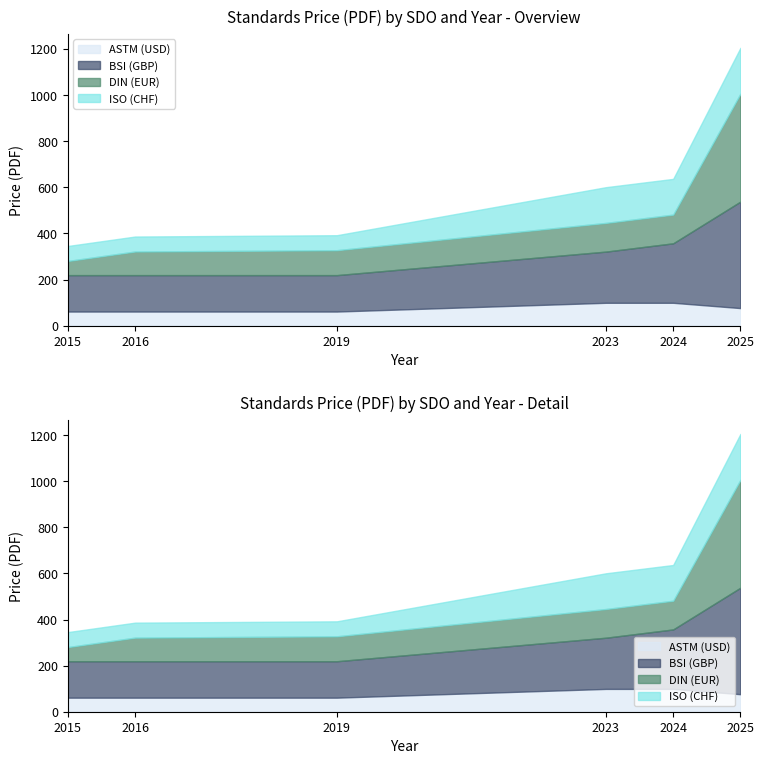

Rank the series by their maximum value, from lowest to highest.

ASTM (USD), ISO (CHF), BSI (GBP), DIN (EUR)